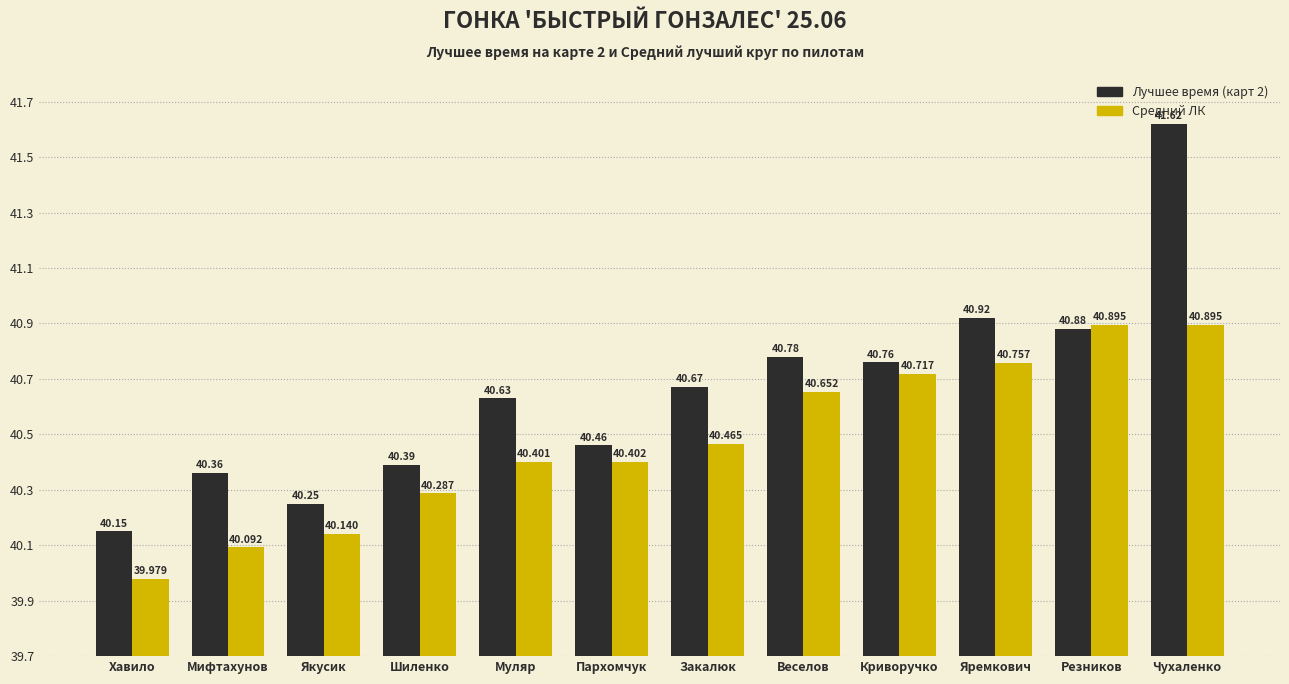

Rank the series at Муляр from lowest to highest value.

Средний ЛК, Лучшее время (карт 2)